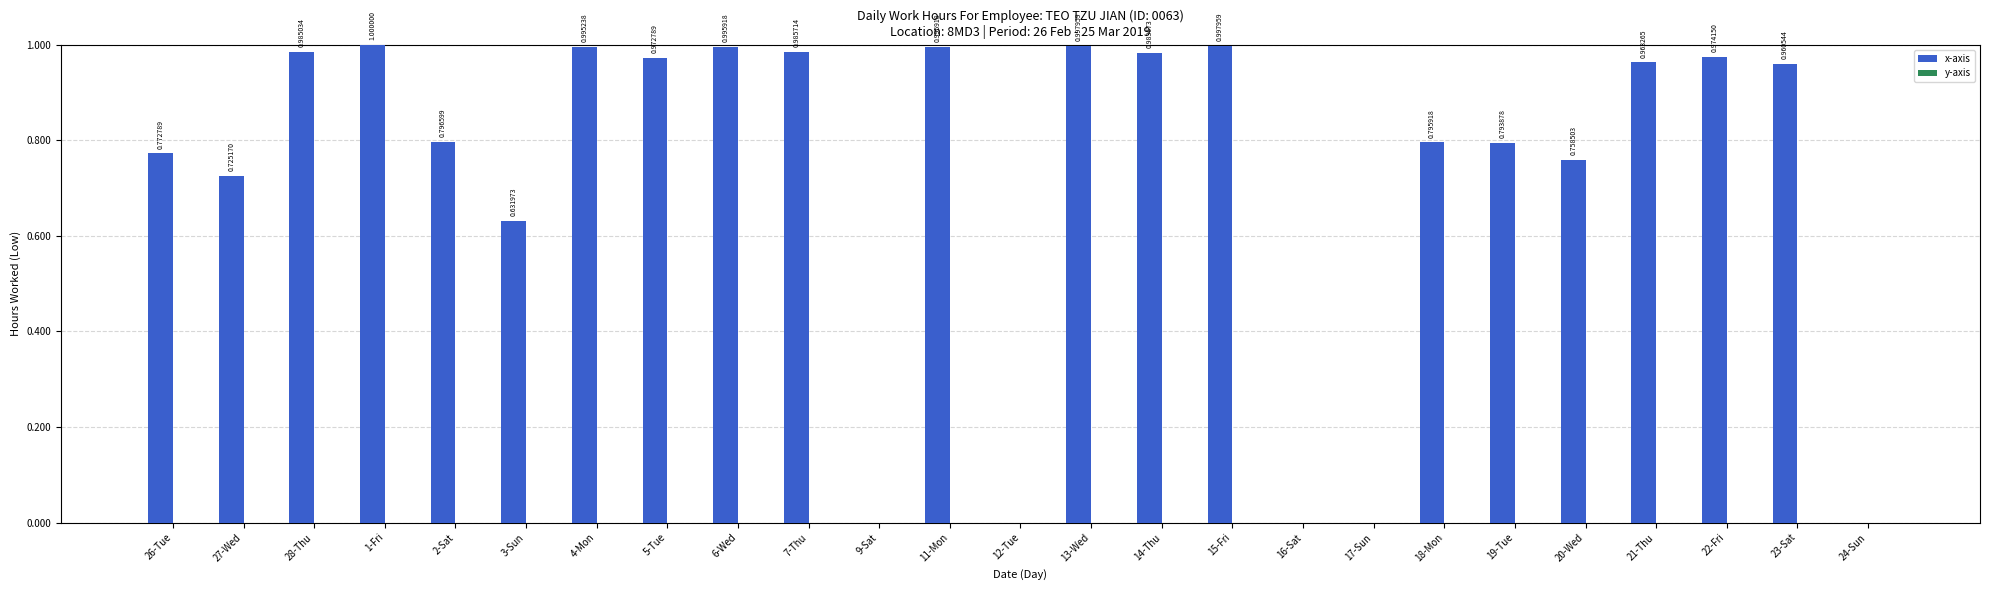

What is the sum of the values at 28-Thu and 16-Sat?

1.0